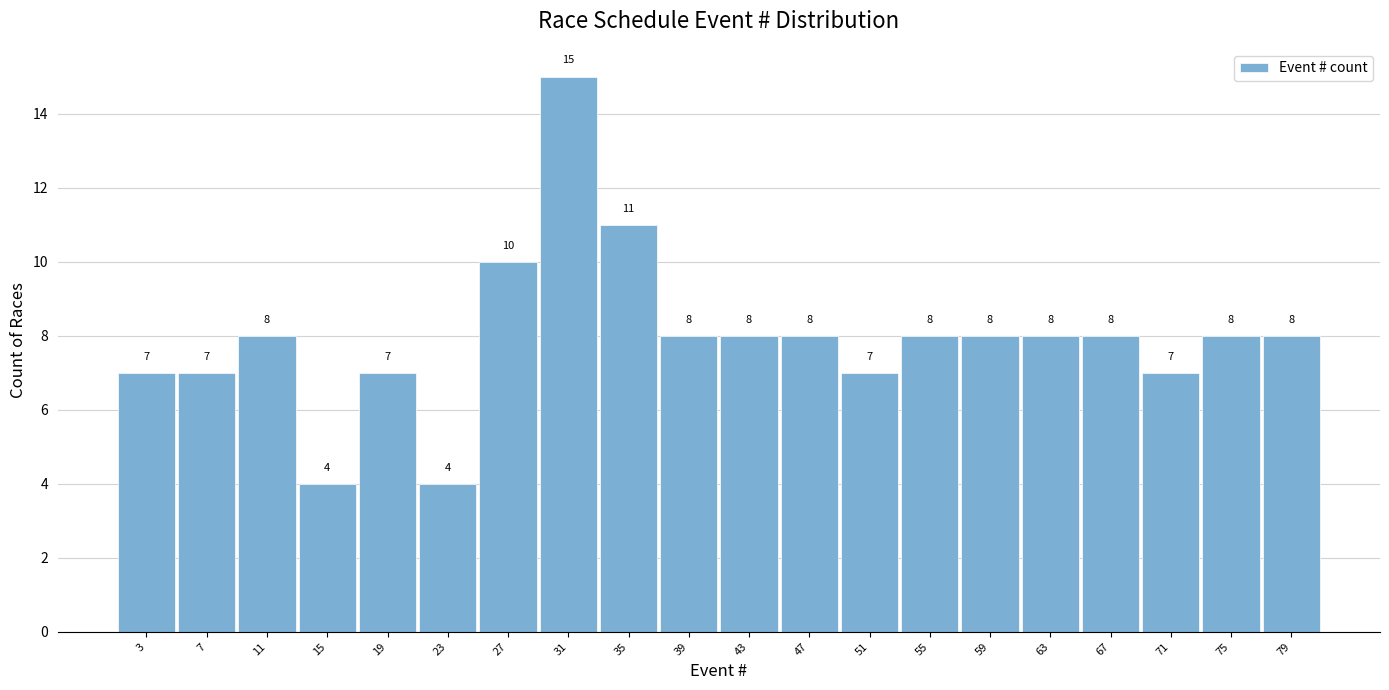

How tall is the bar that spans 21 to 25 on the x-axis?

4